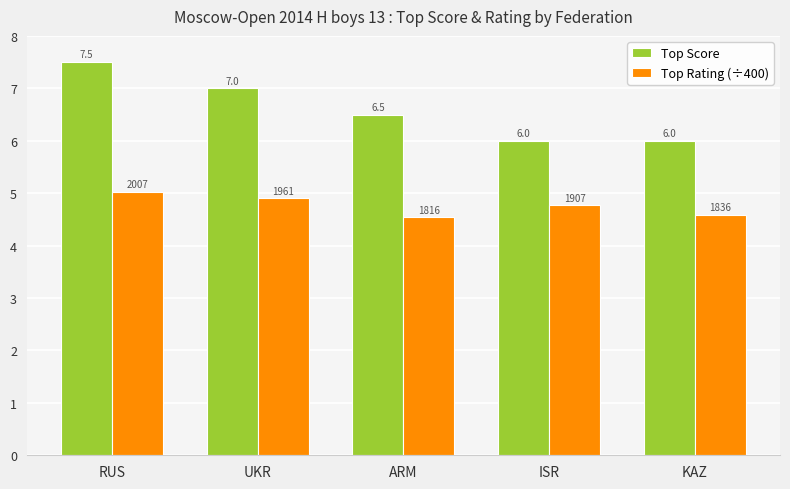

At KAZ, list the series in order from largest to smallest.

Top Score, Top Rating (÷400)